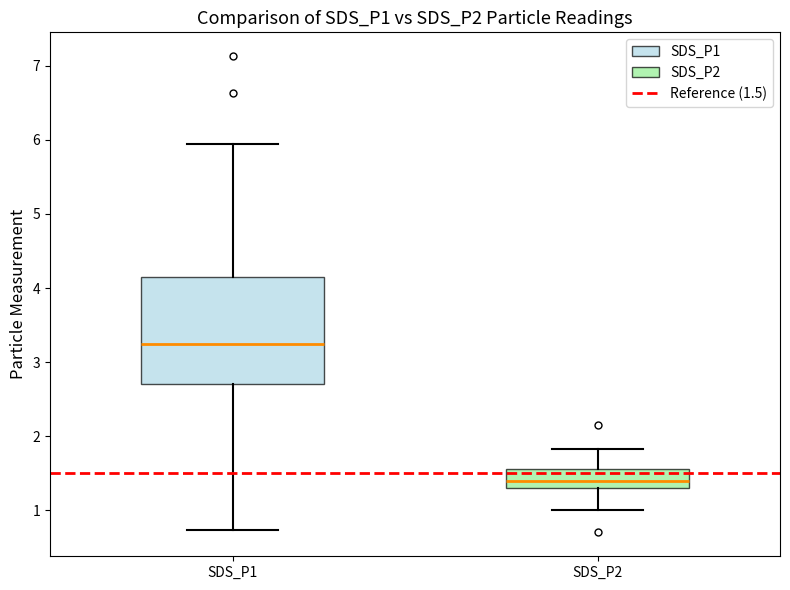

Comparing the boxes themselves (not the whiskers), which one is the tallest?

SDS_P1